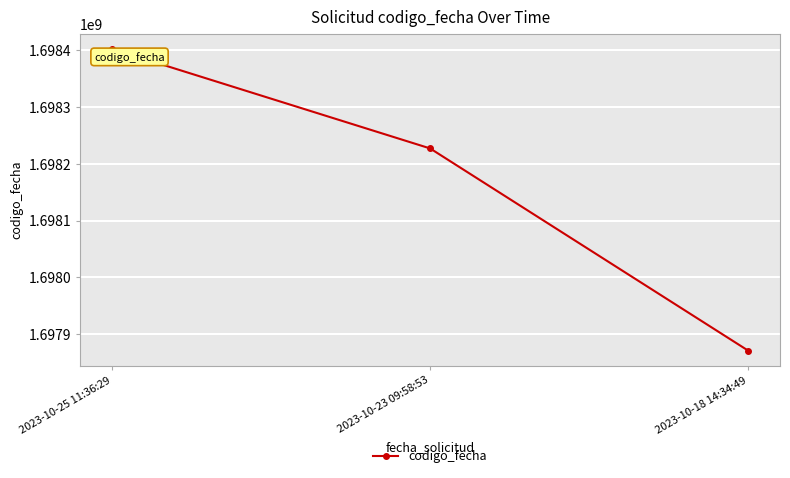

Between 2023-10-25 11:36:29 and 2023-10-23 09:58:53, which is larger?

2023-10-25 11:36:29